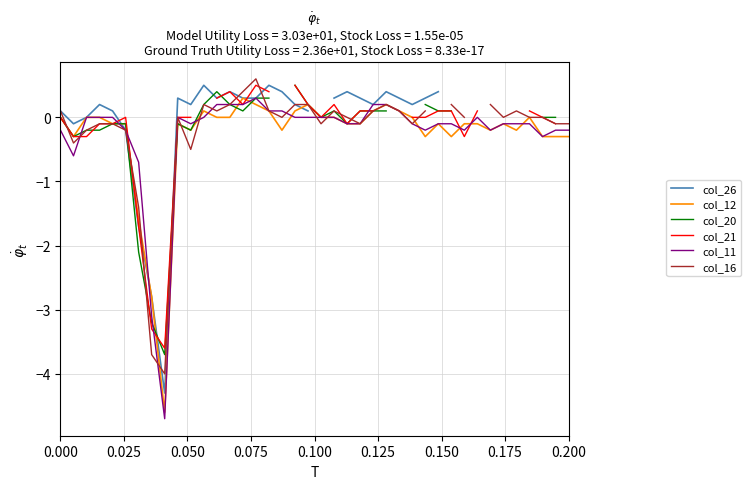

What is the smallest value displayed?

-4.7